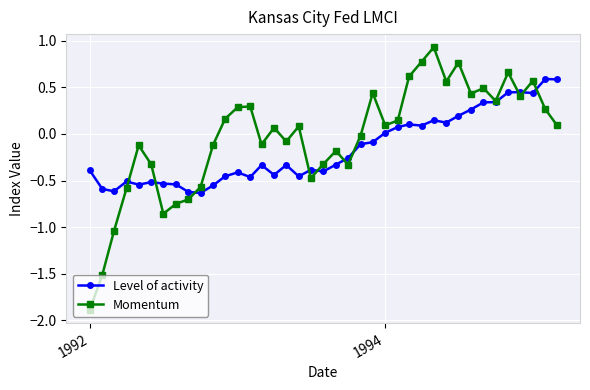

What is the maximum value for Momentum?

0.9